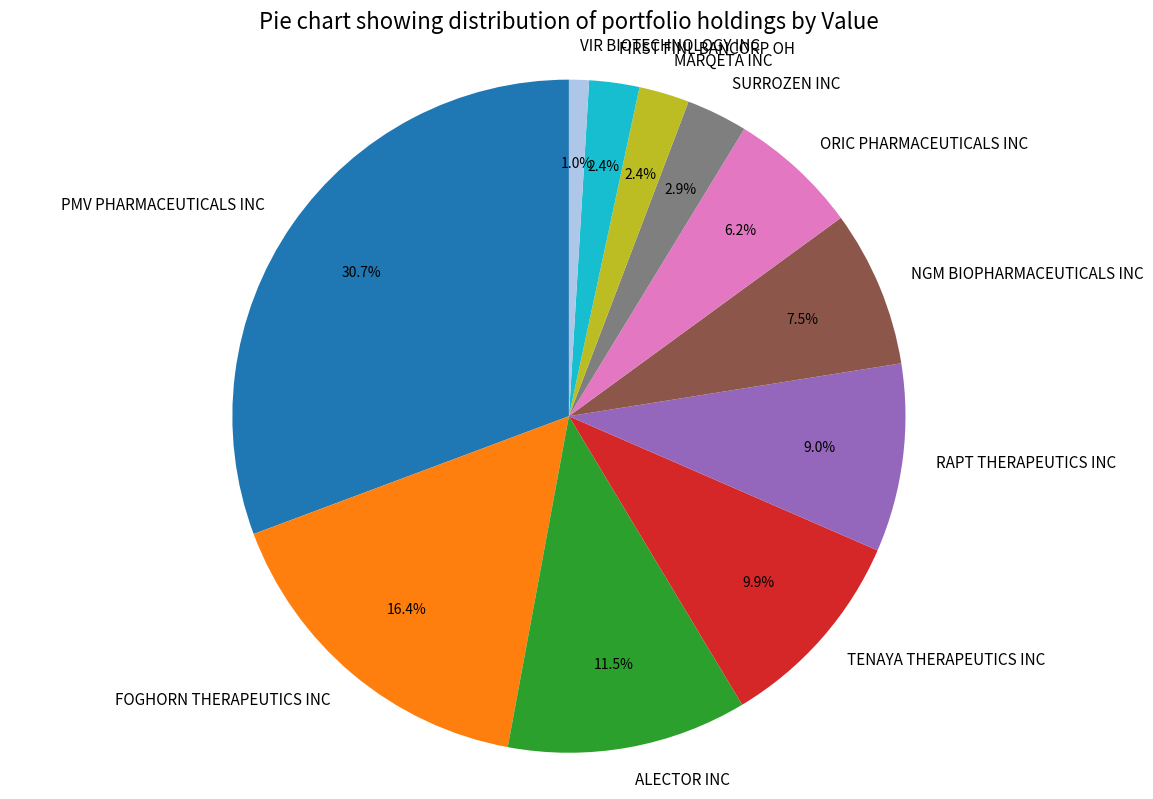

Does SURROZEN INC represent more than half of the total?

No